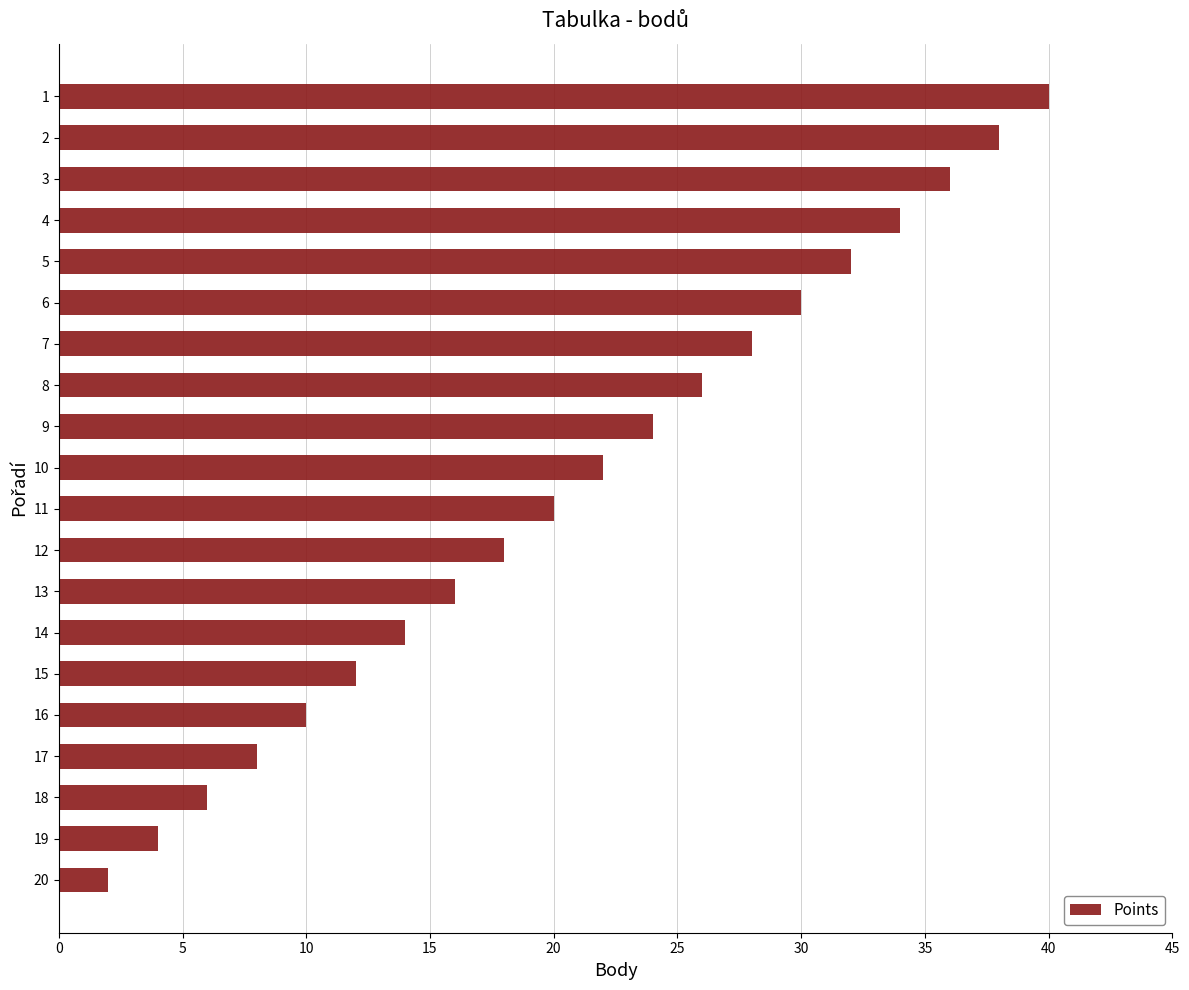

What is the ratio of the value at 18 to the value at 15?

0.5